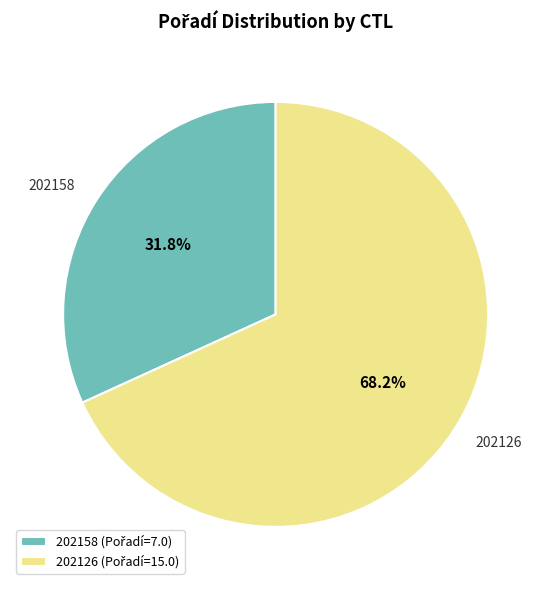

Does any single category account for the majority?

Yes